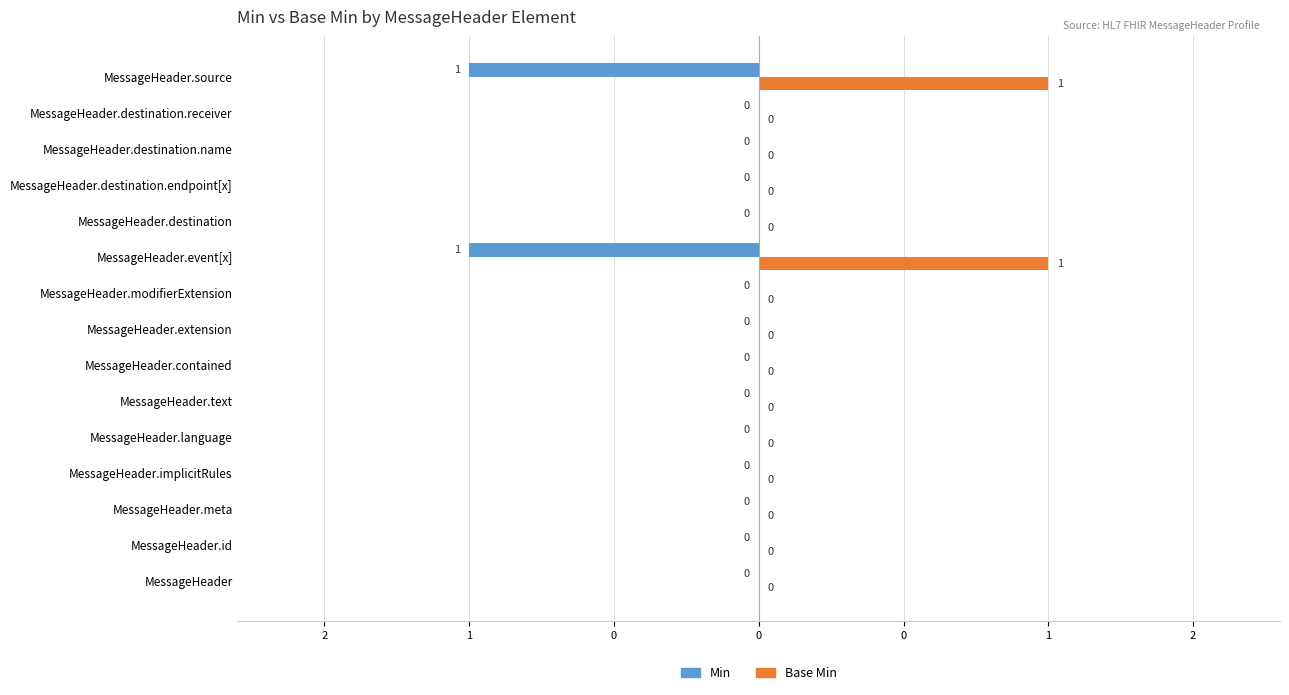

How many Base Min values are between 0 and 1?

15